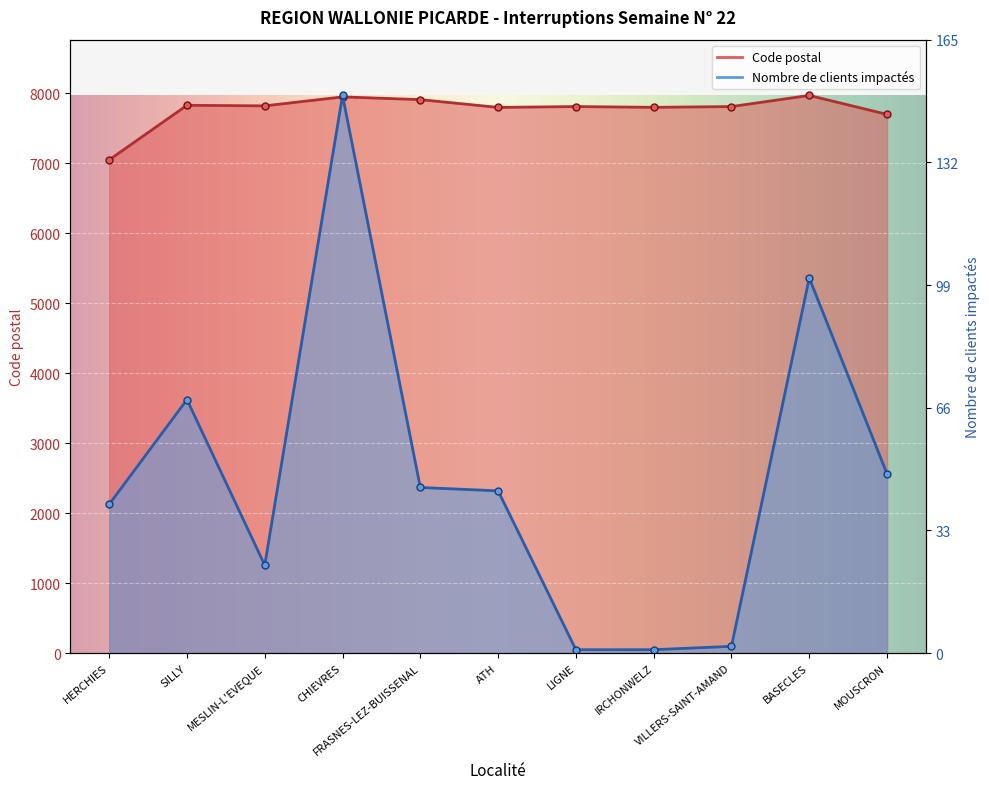

Rank the categories by Code postal value from highest to lowest.

BASECLES, CHIEVRES, FRASNES-LEZ-BUISSENAL, SILLY, MESLIN-L'EVEQUE, LIGNE, VILLERS-SAINT-AMAND, IRCHONWELZ, ATH, MOUSCRON, HERCHIES